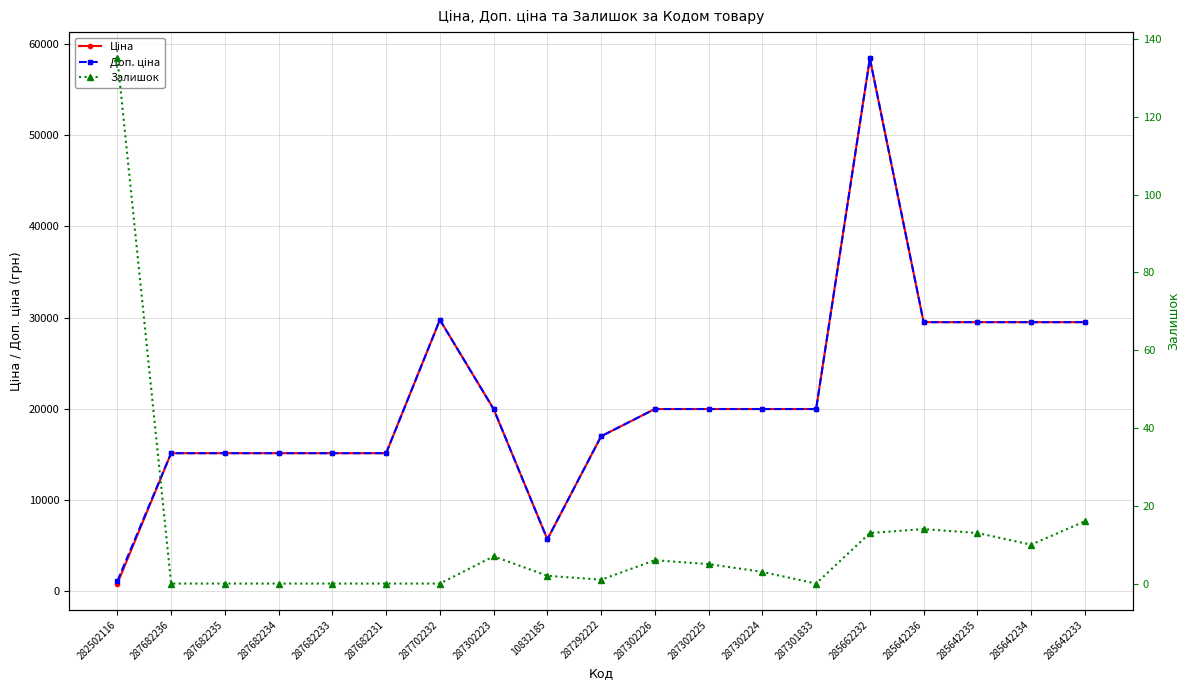

True or false: Залишок and Доп. ціна intersect in this chart.

False